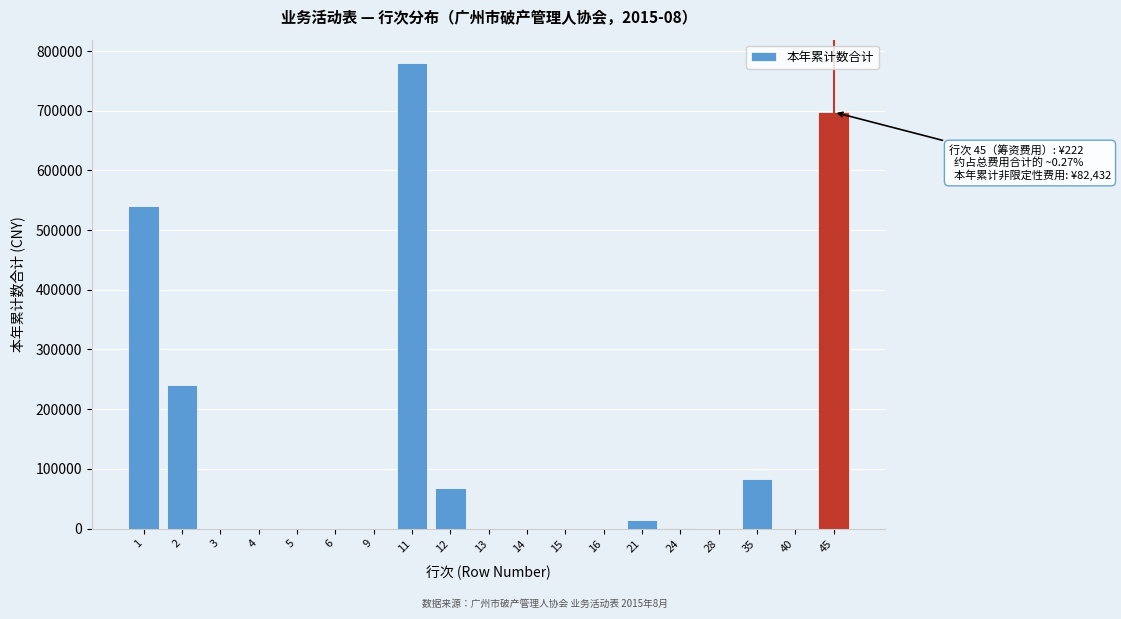

Is it true that the value at 3 is 355211?

False